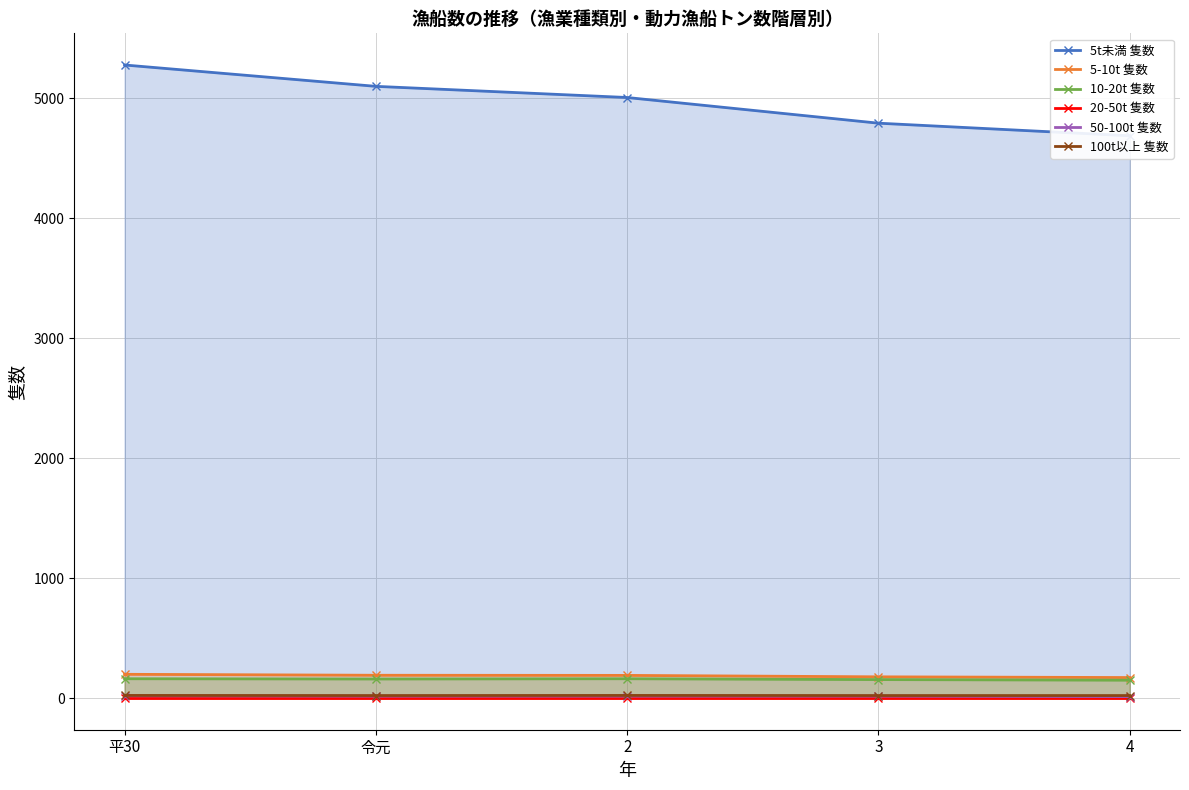

What is the difference between the maximum and second lowest values in the 100t以上 隻数 series?

1